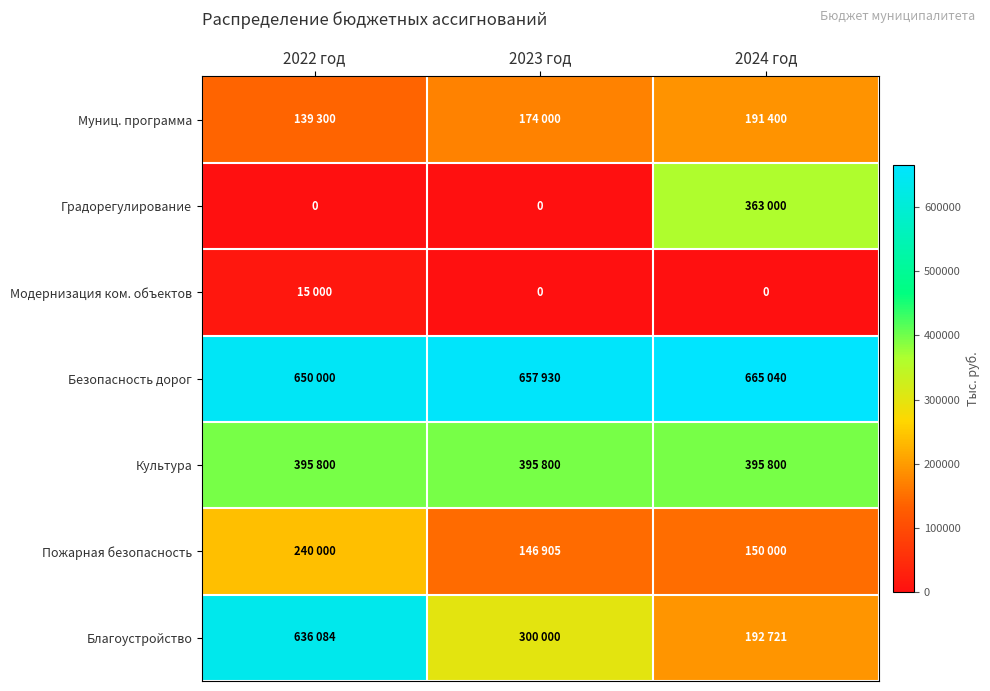

What is the difference between the highest and lowest values at 2022 год?

650000